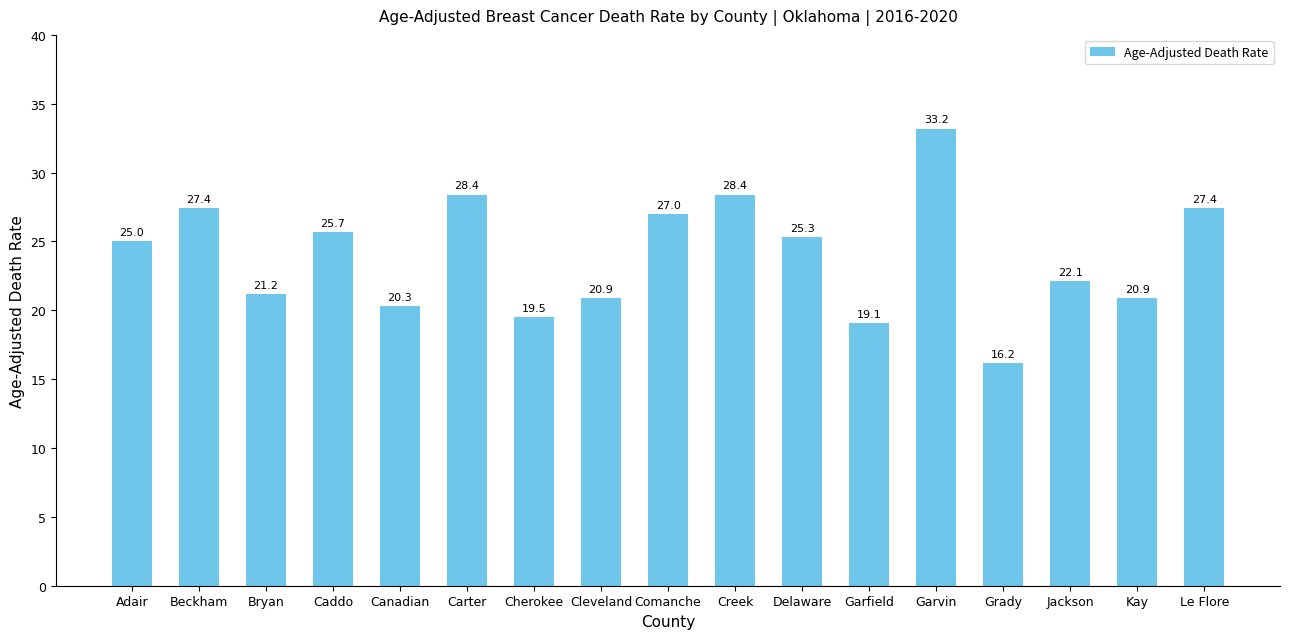

Count the number of categories in the chart.

17